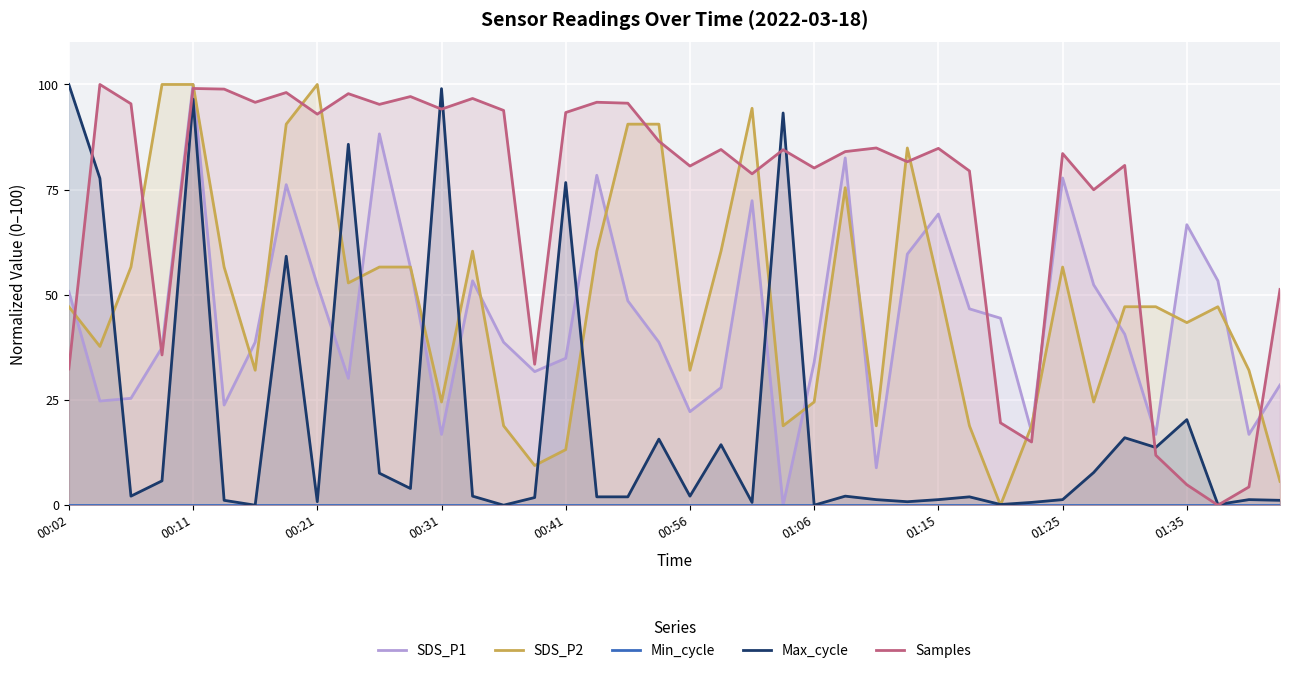

Is it true that SDS_P2 equals 56.6 at 01:25?

True